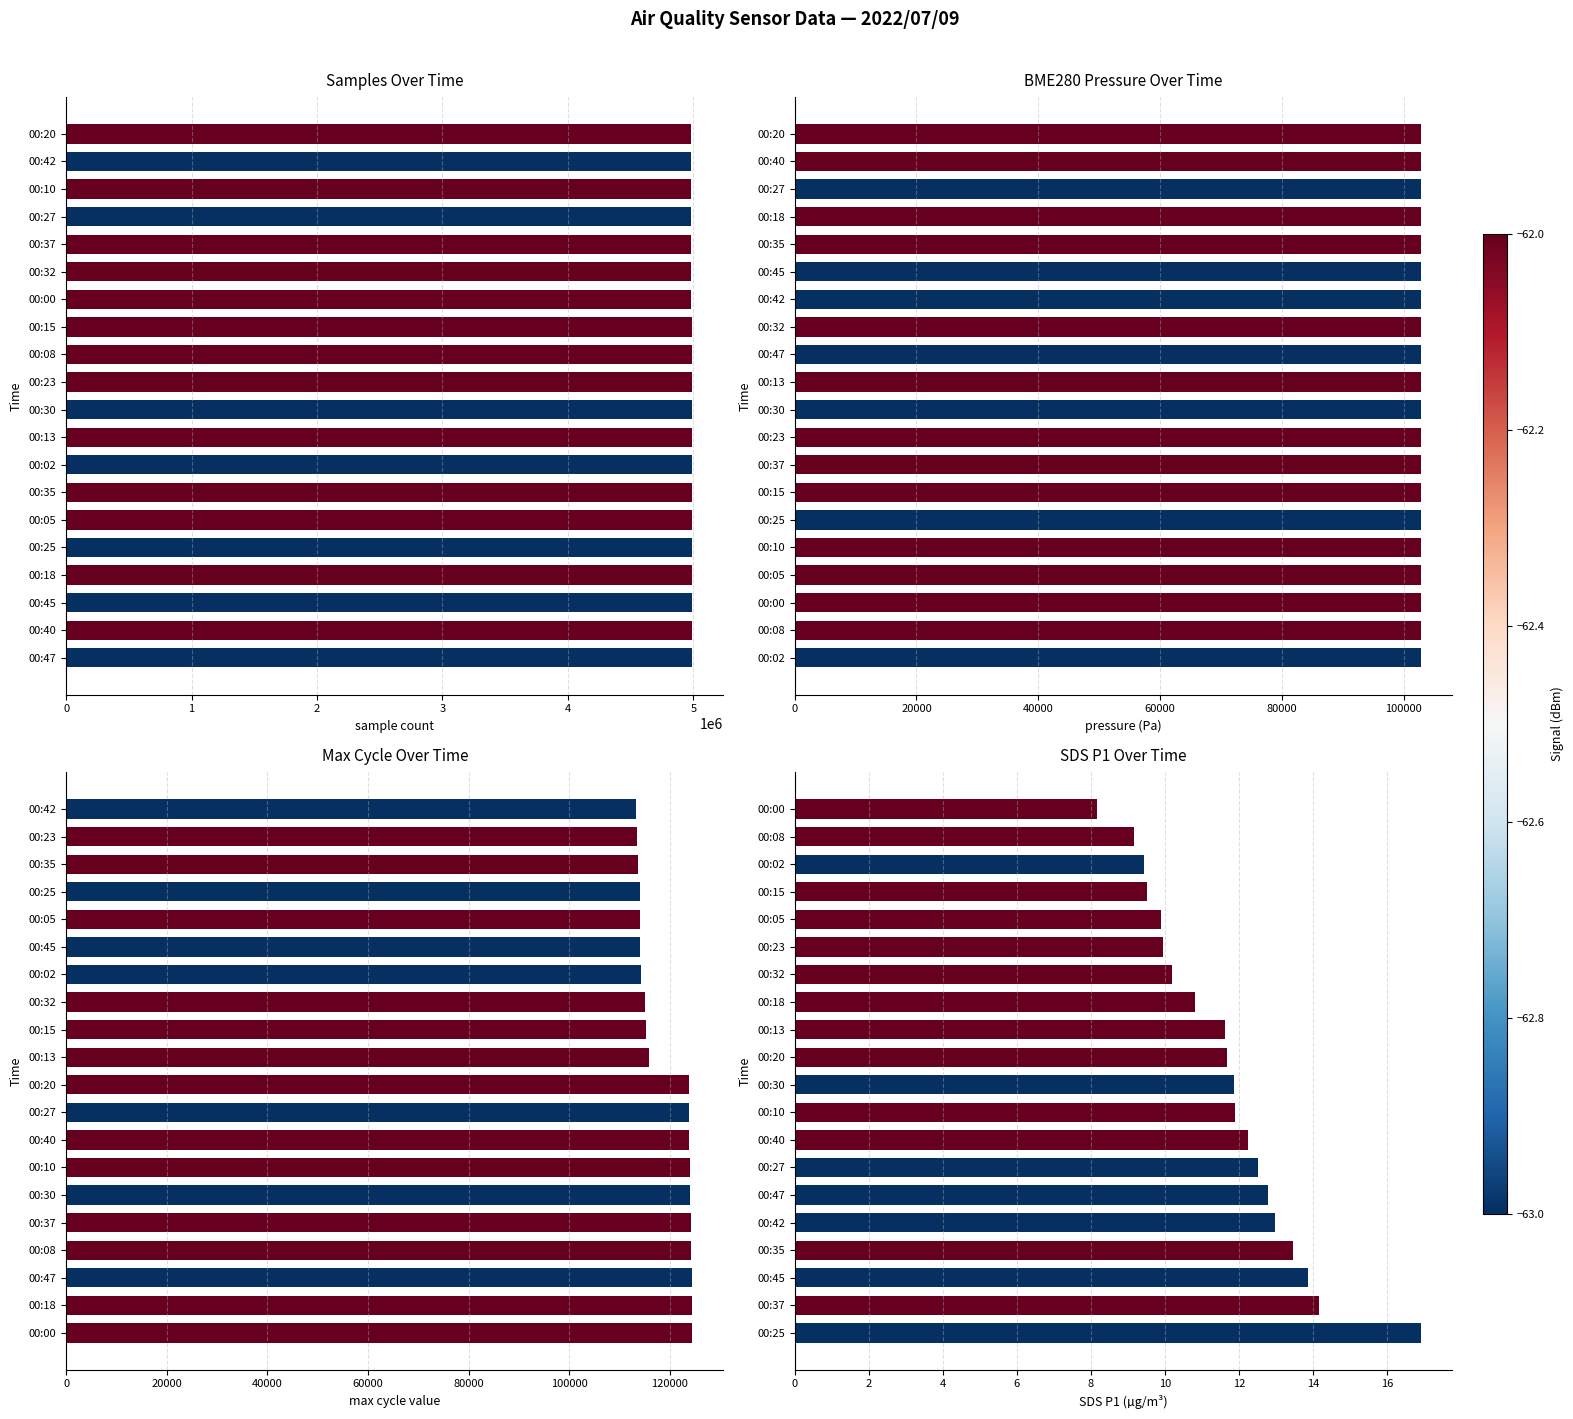

At 19, list the series in order from largest to smallest.

Samples, Max_cycle, BME280_pressure, SDS_P1